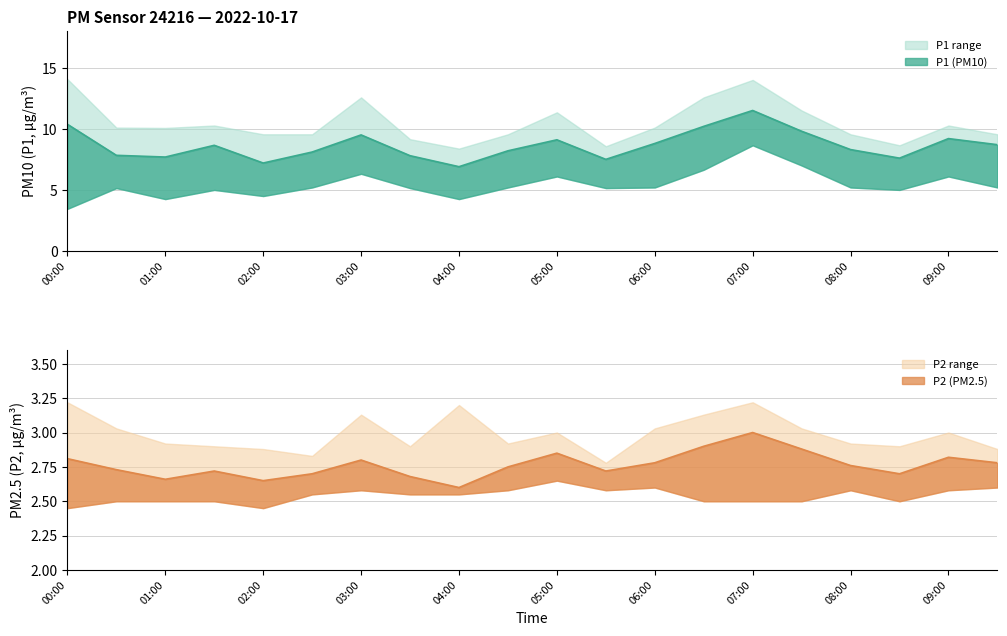

Which series changed the most between 05:30 and 07:00?

P1